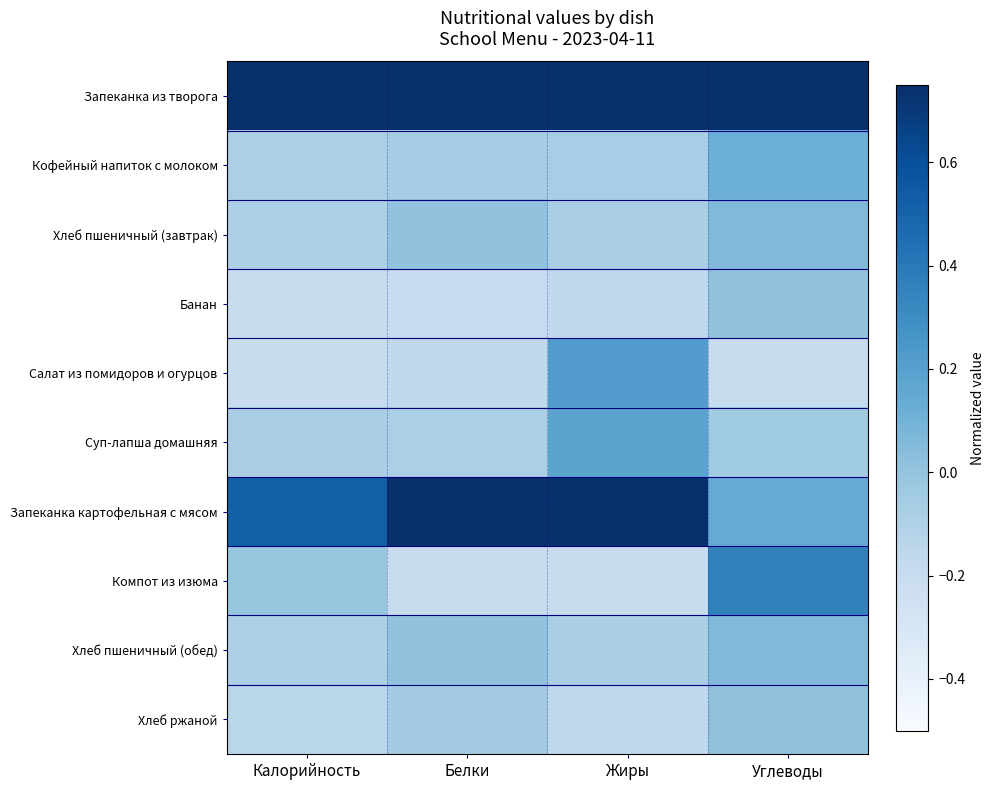

At how many categories does at least one series exceed 0?

4